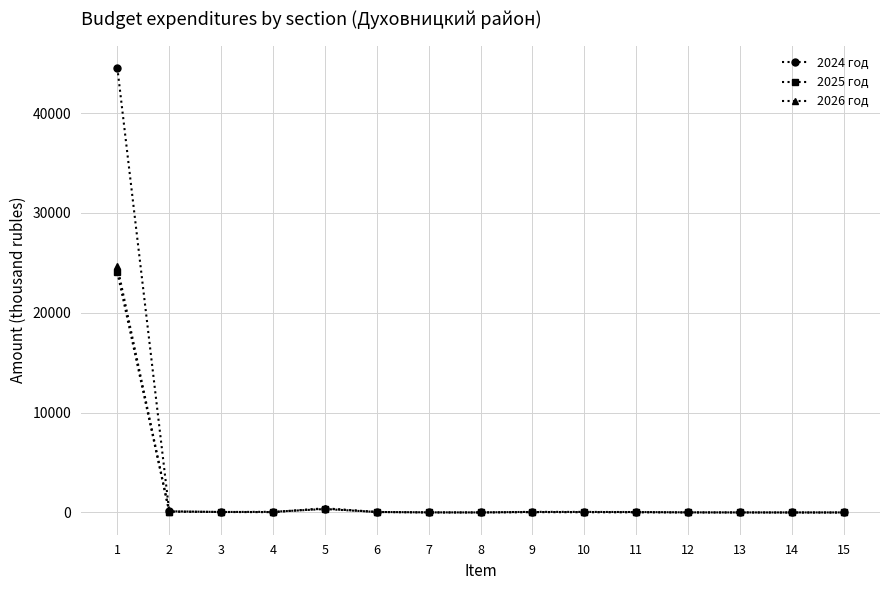

The value of 2025 год at 15 is 0.0. True or false?

True